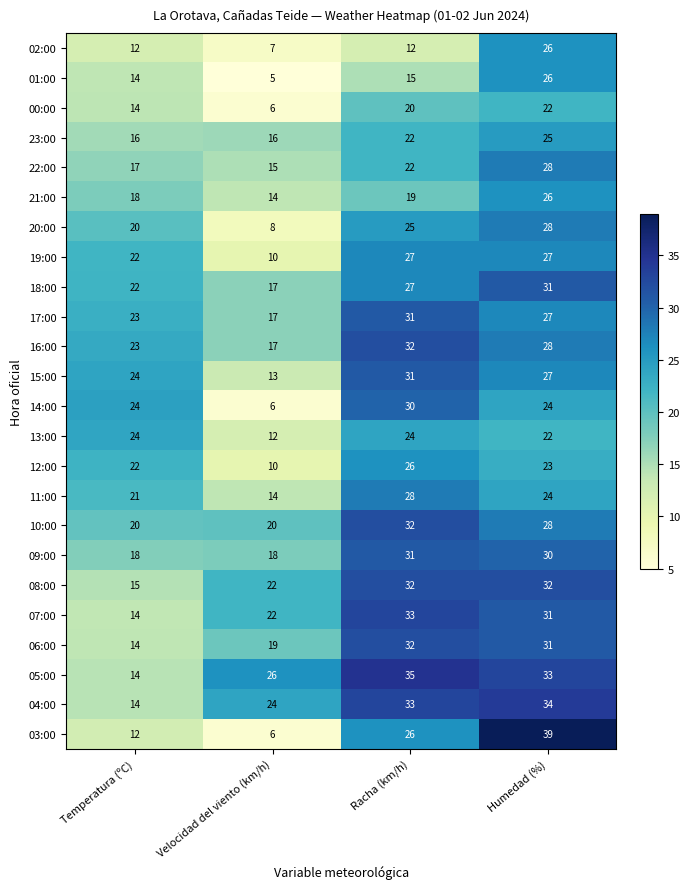

At which label does 16:00 reach its peak?

Racha (km/h)